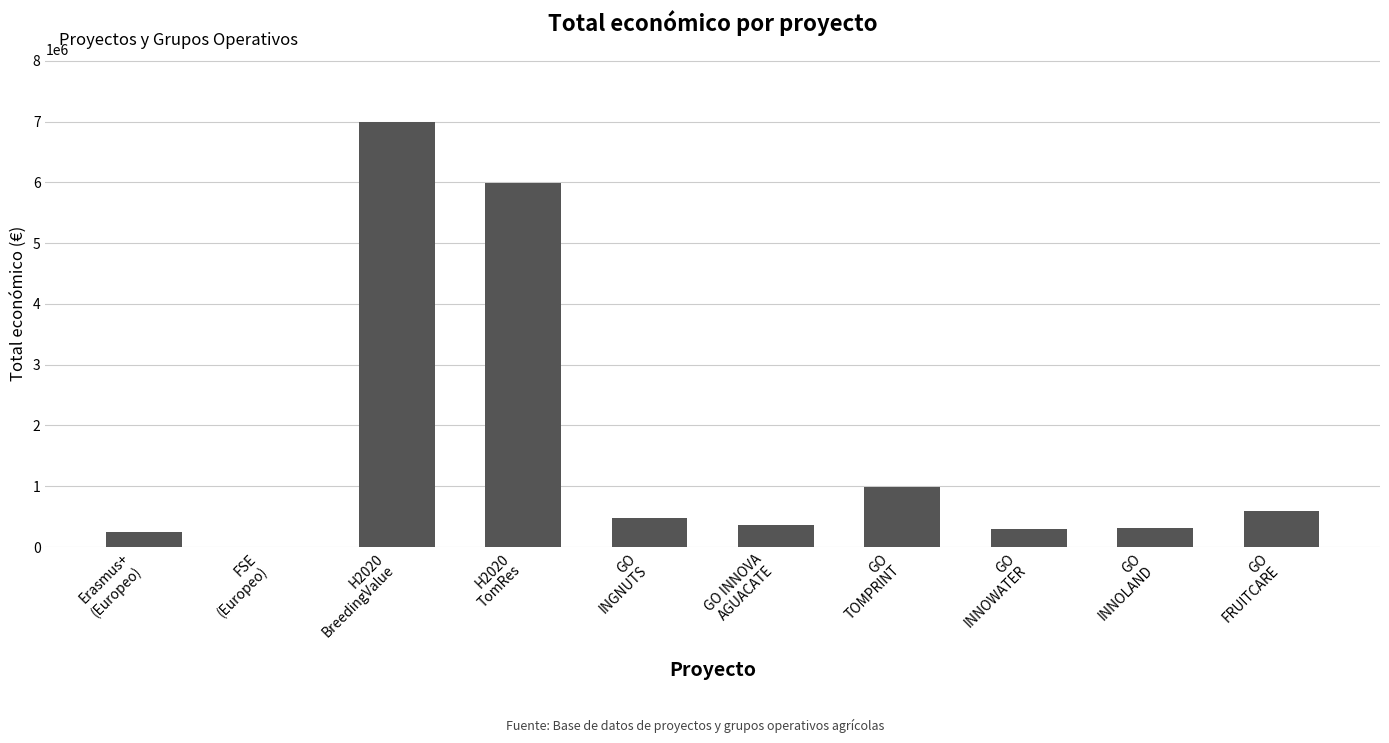

At which label does the data first exceed 470675?

H2020
BreedingValue